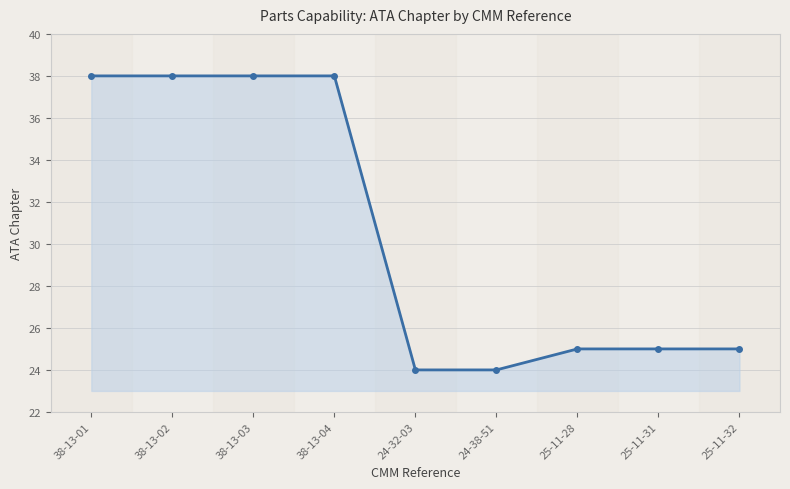

The chart shows a value of 13 at 38-13-04. True or false?

False